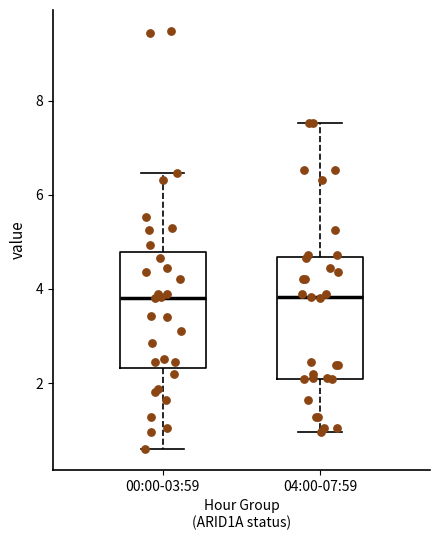

Reading left to right, read every box against the y-axis: the position of its median line, the range the box covers, and the ends of its whiskers. The values are not printed on the chart, so give them approximately, as read against the axis.

00:00-03:59: median 3.8, box 2.4 to 4.8, whiskers 0.6 to 6.4
04:00-07:59: median 3.8, box 2.0 to 4.6, whiskers 1.0 to 7.6